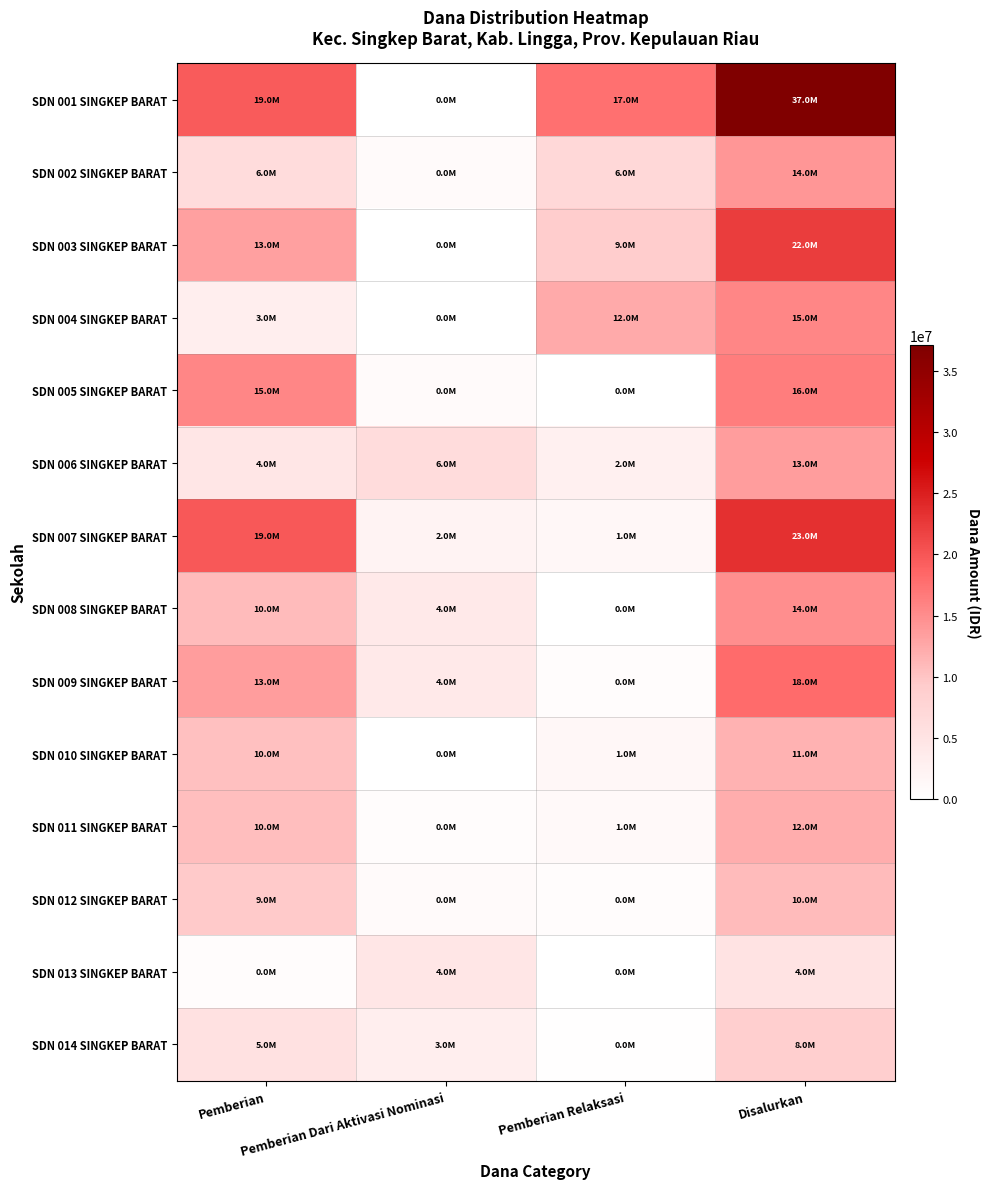

Between Pemberian Relaksasi and Disalurkan, which series saw the biggest shift?

SDN 007 SINGKEP BARAT